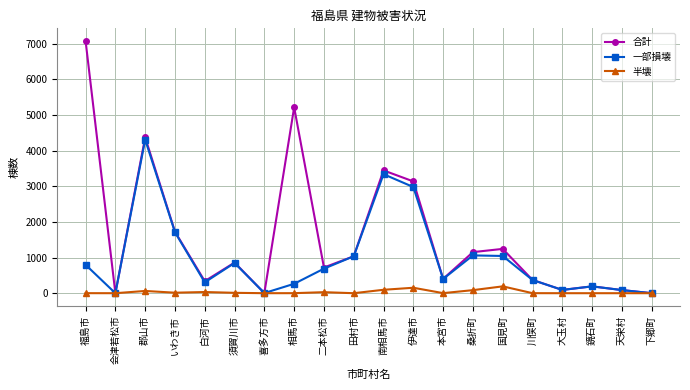

Rank the series by their maximum value, from lowest to highest.

半壊, 一部損壊, 合計